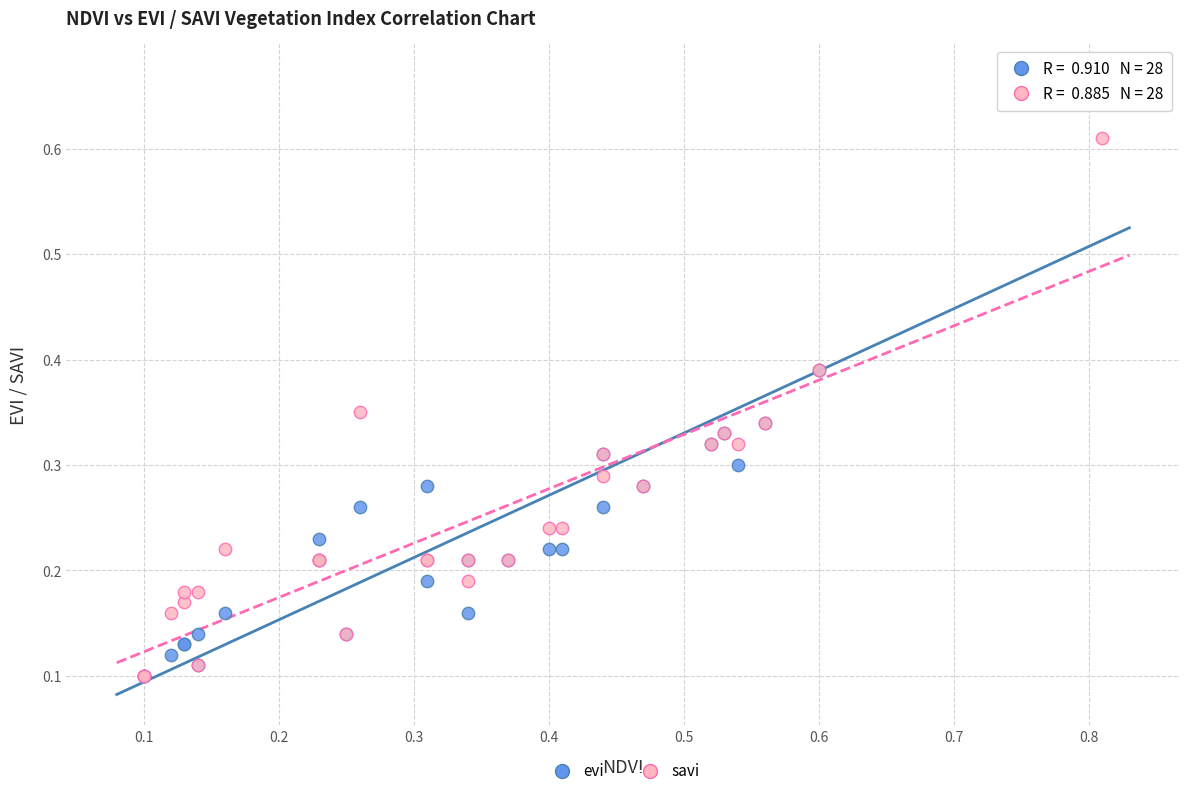

What are all the series names shown in the legend?

evi, savi